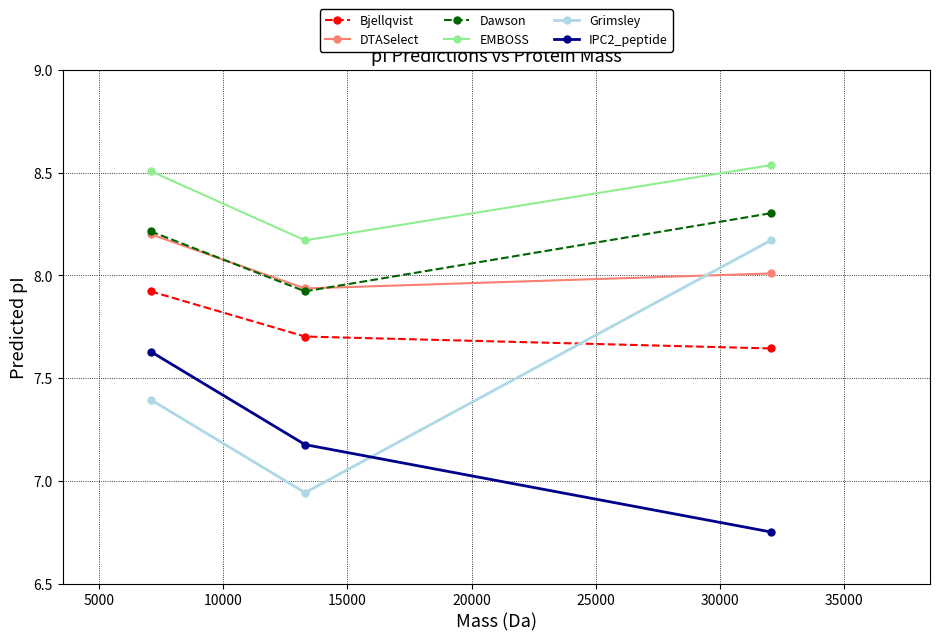

Which series has the widest spread of values?

Grimsley